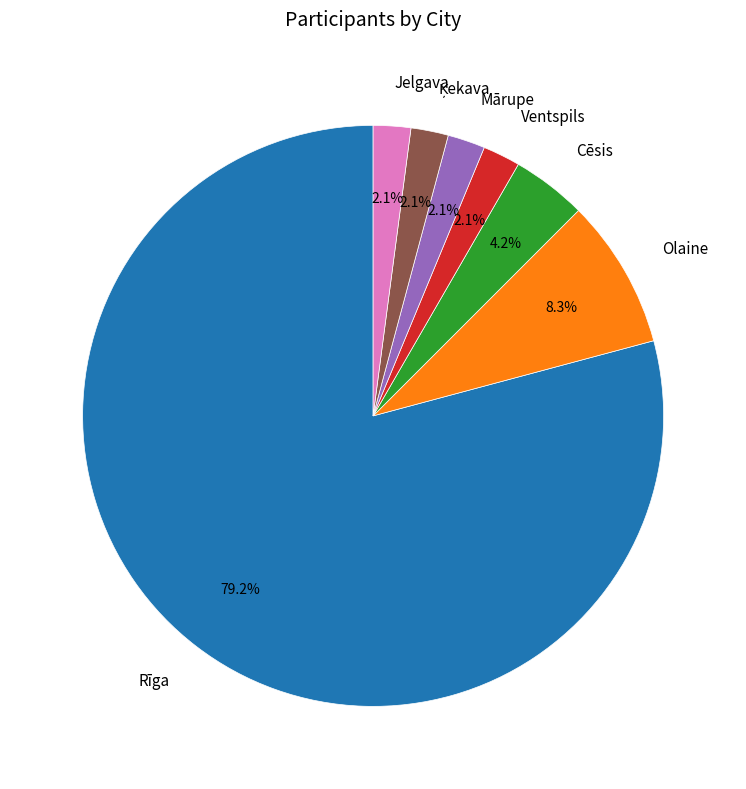

What percentage is the Ventspils slice, to the nearest percent?

2%